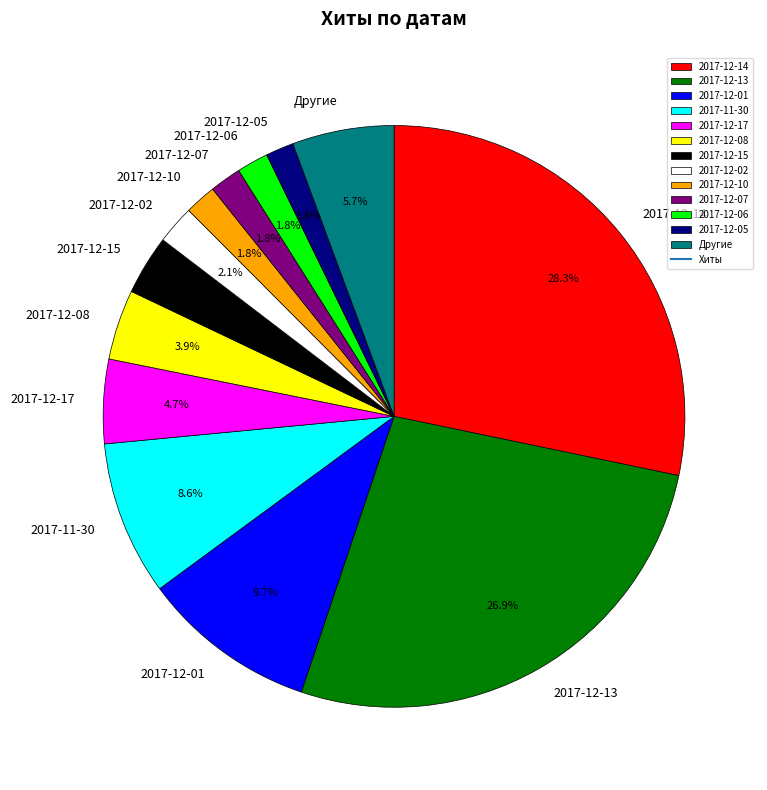

Between 2017-12-02 and 2017-12-13, which is larger?

2017-12-13